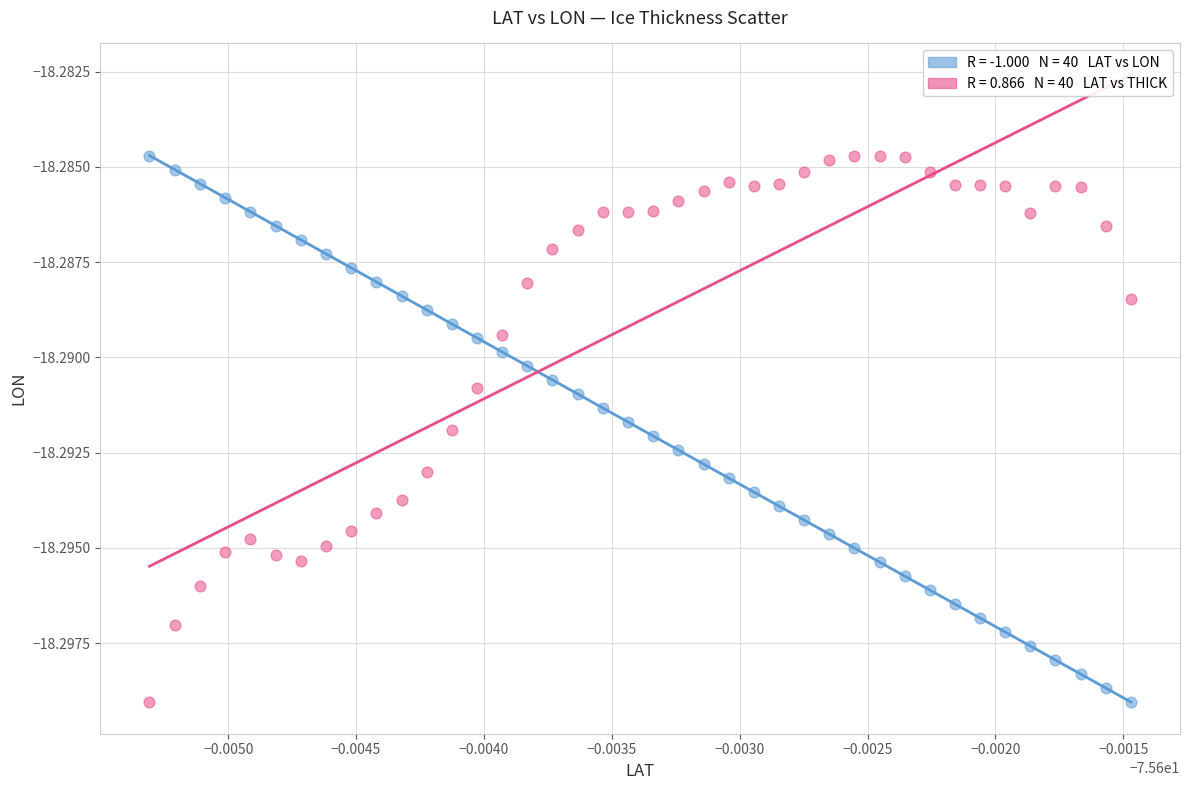

How many data points are displayed?

80